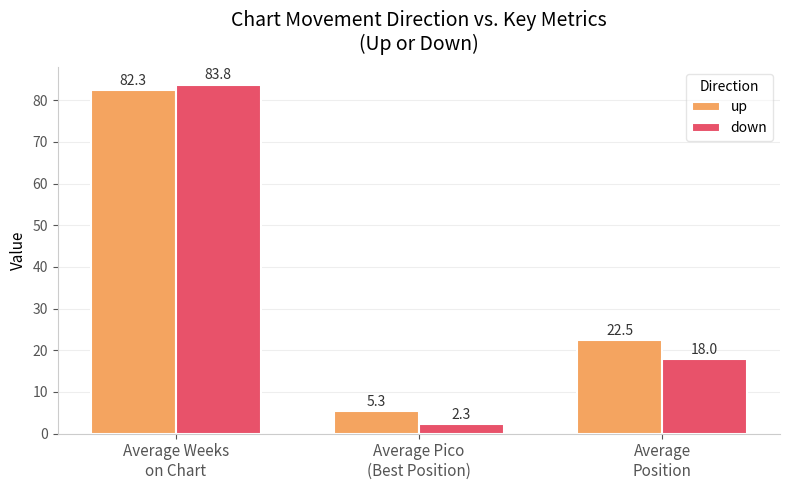

What is the difference between the up values at Average Weeks
on Chart and Average Pico
(Best Position)?

77.0